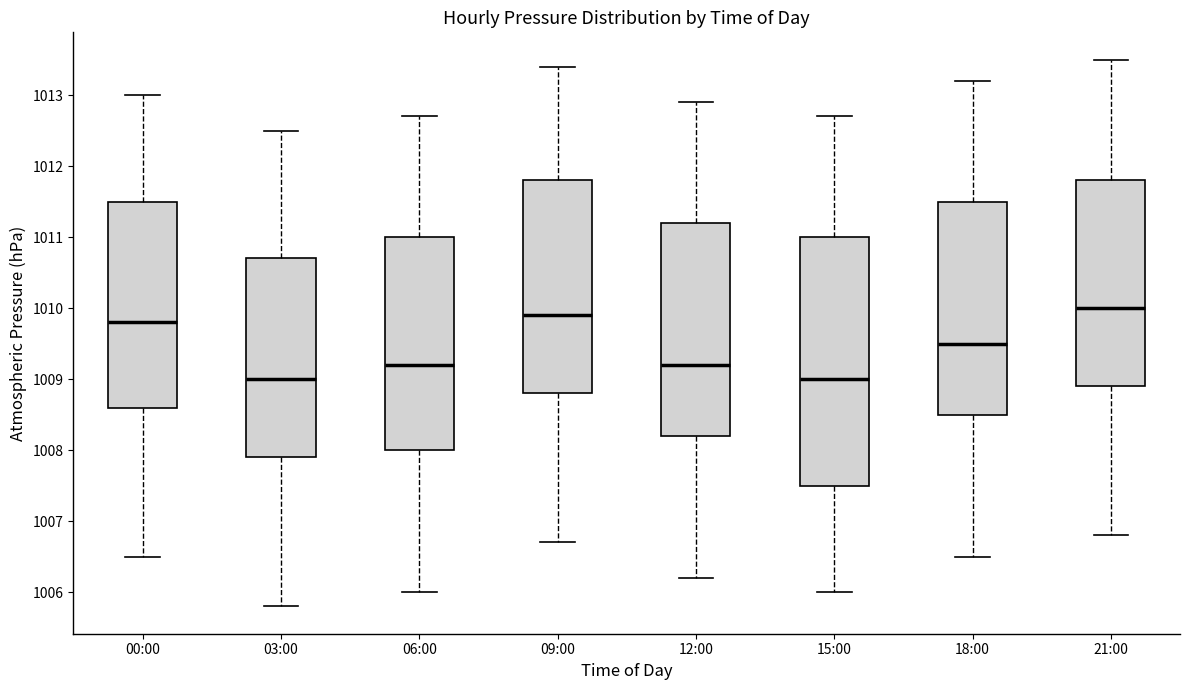

Which box's median line is the highest?

21:00